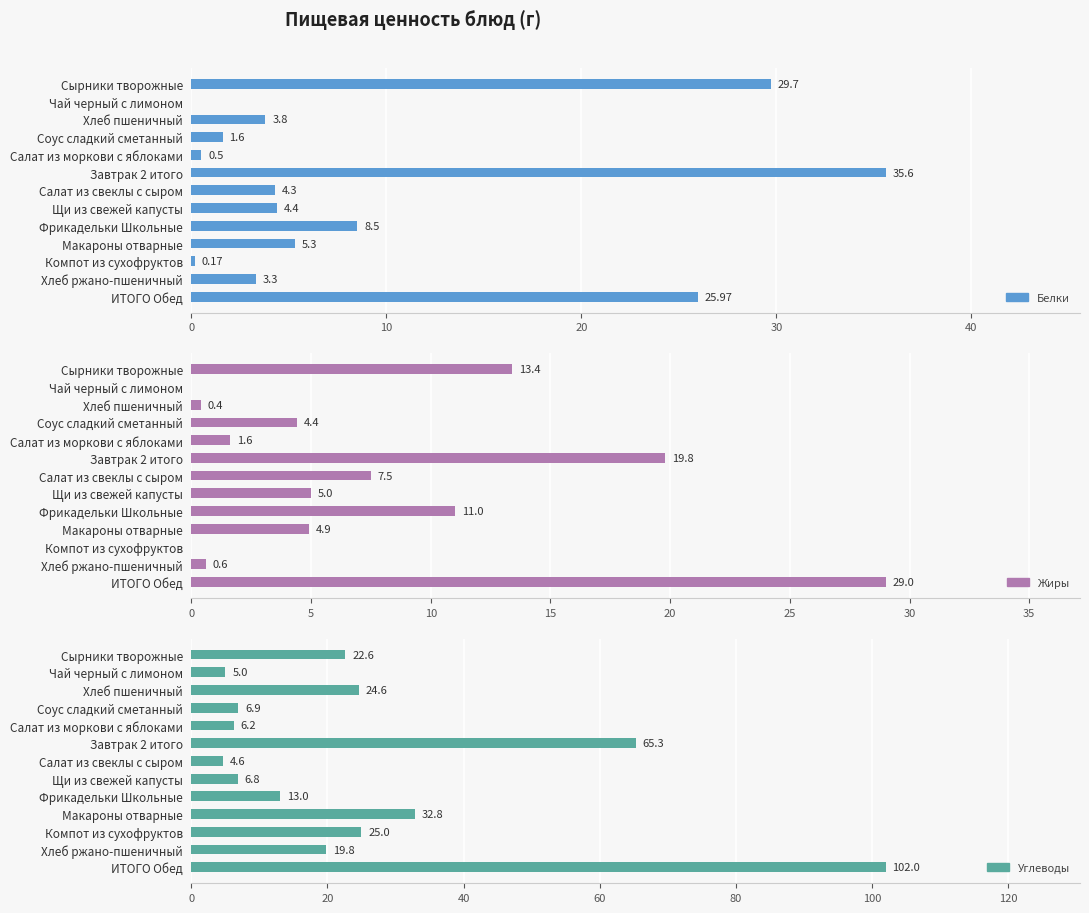

Rank the series by their maximum value, from lowest to highest.

Жиры, Белки, Углеводы